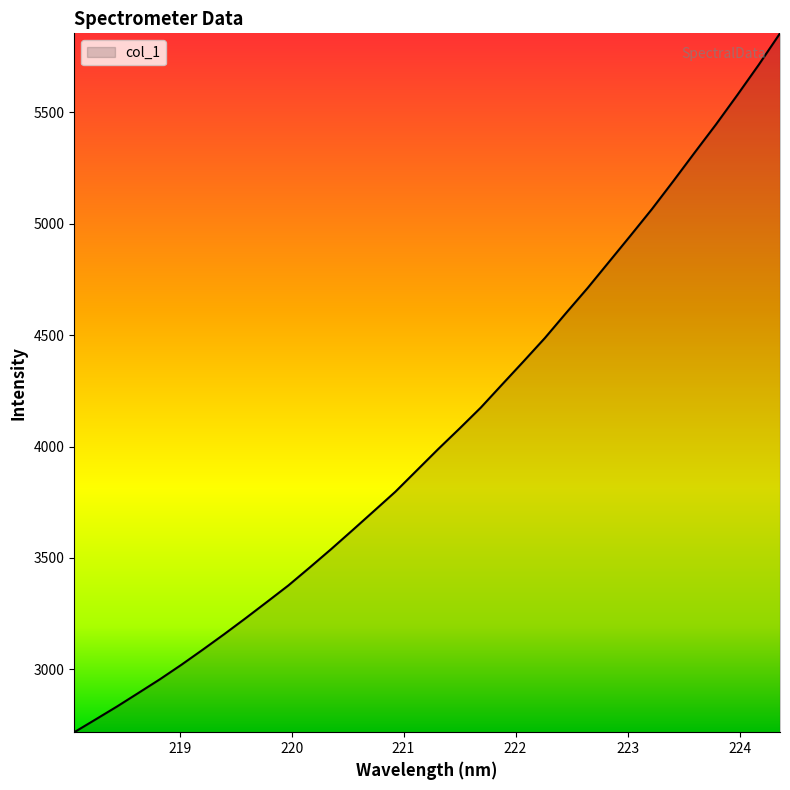

What is the difference between the maximum and minimum values?

3138.0